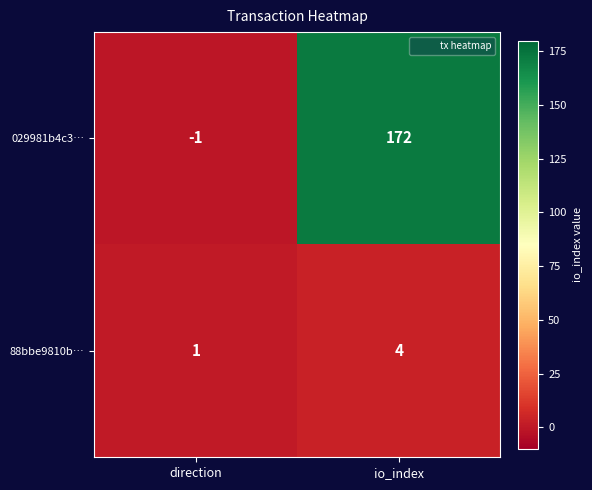

What is the average value of the 029981b4c3… series?

86